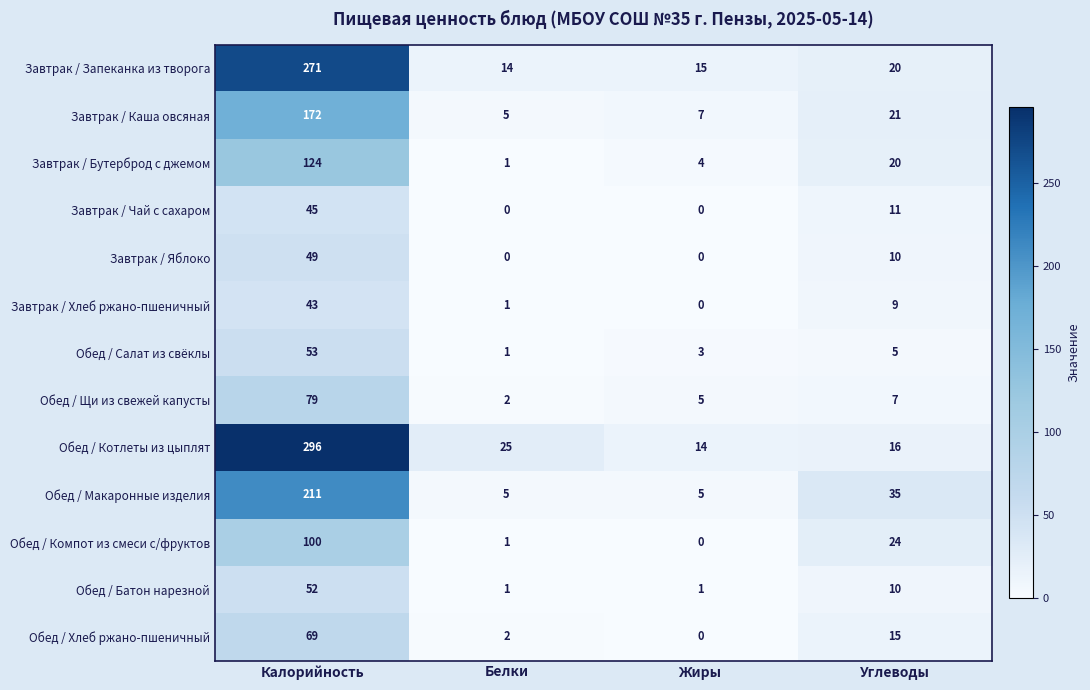

Which label corresponds to the largest value in the chart?

Калорийность